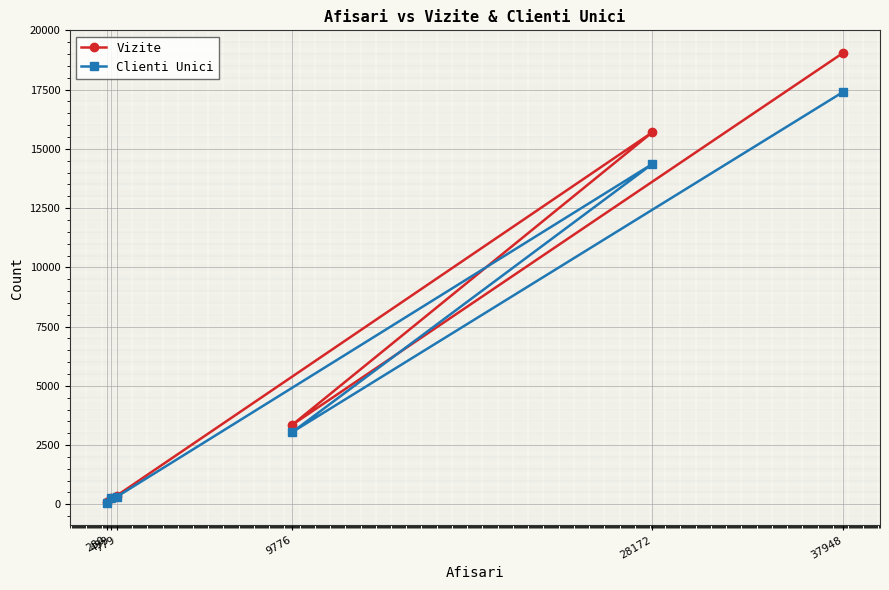

The value of Vizite at 280 is 136. True or false?

False